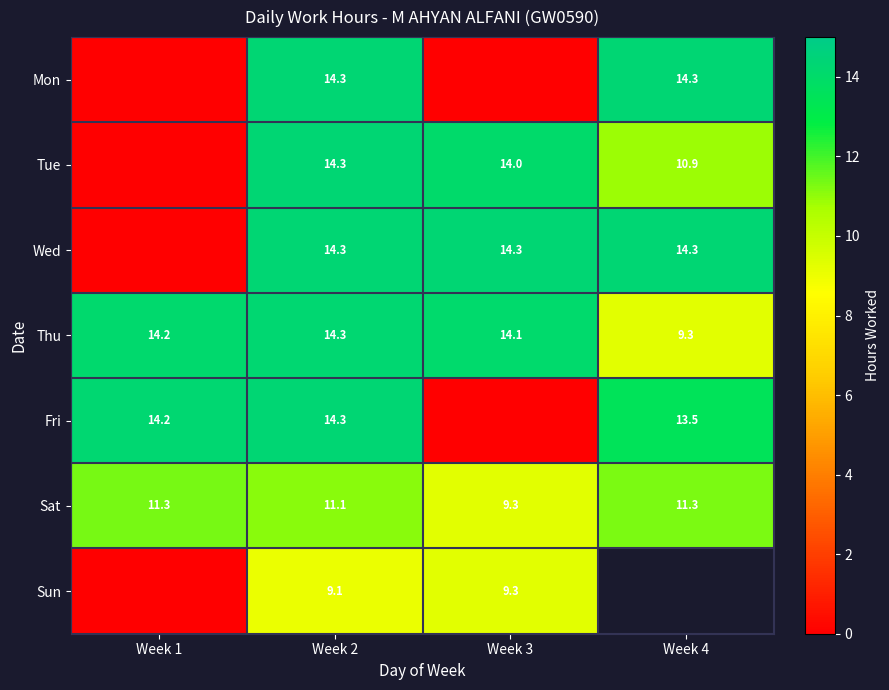

Which label corresponds to the smallest value in the chart?

Week 1